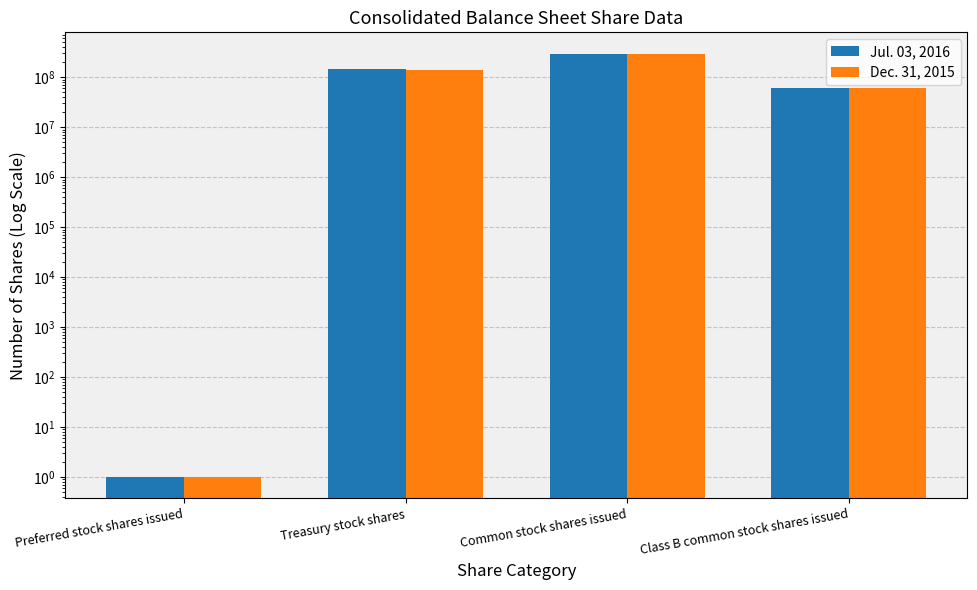

Between Preferred stock shares issued and Common stock shares issued, which series saw the biggest shift?

Jul. 03, 2016